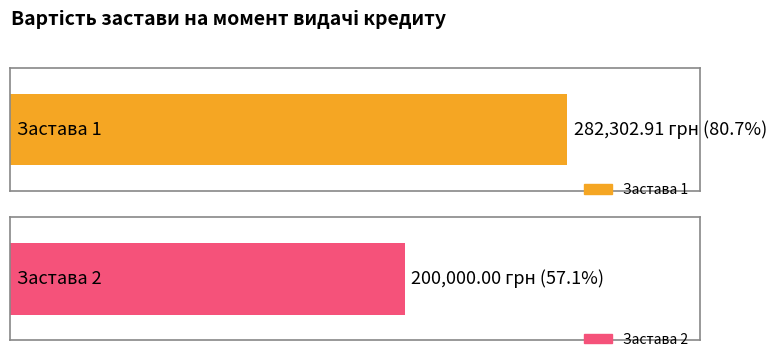

What is the value of the 1st bar from the left?

282302.9